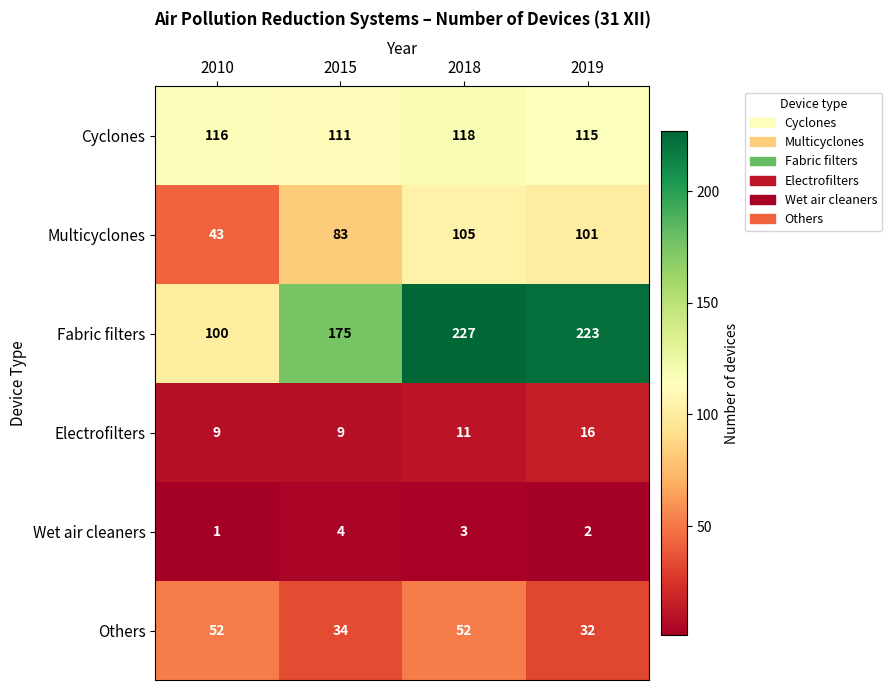

Which category has the lowest value in the Cyclones series?

2015